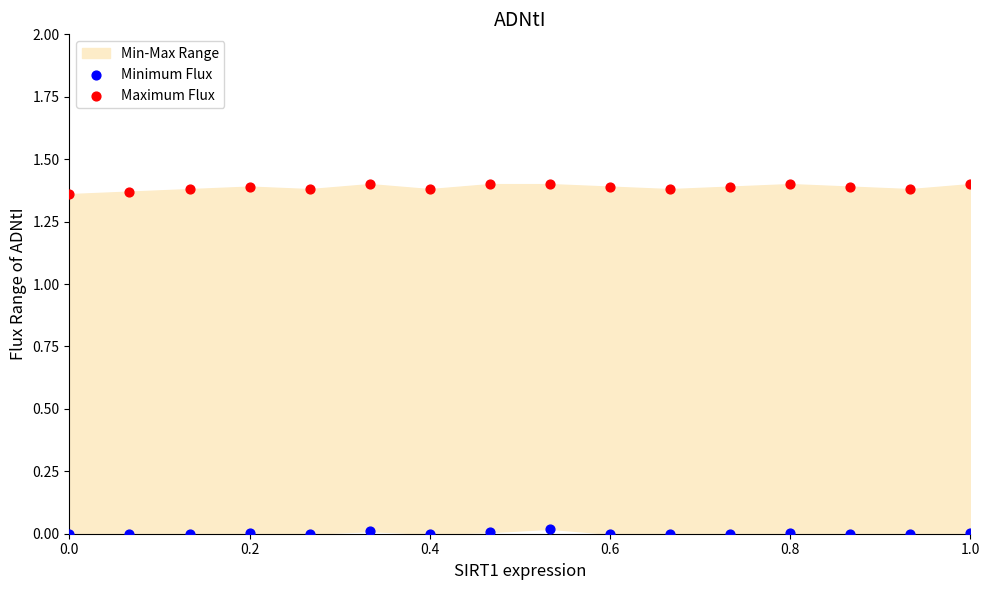

Which series has the largest Y range (max minus min)?

Maximum Flux